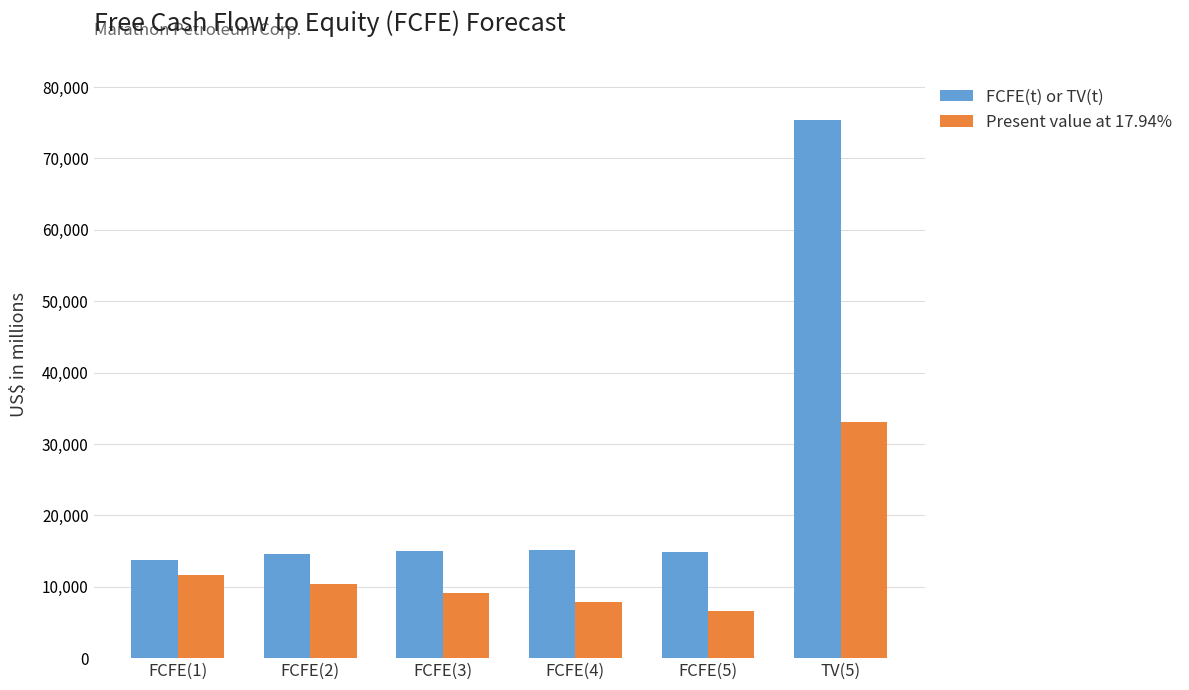

What position from the right is TV(5)?

1